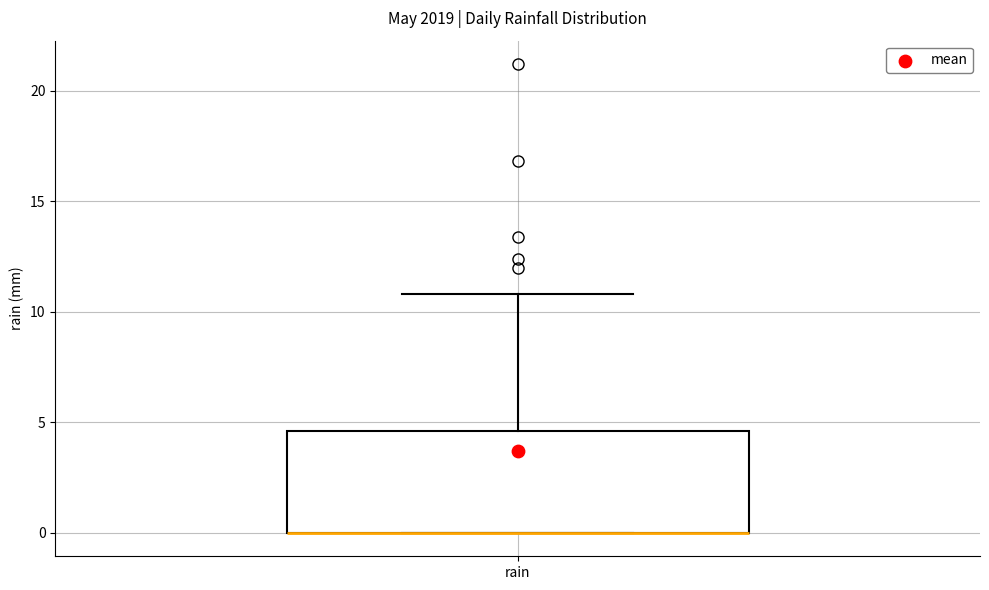

Where is the lower edge of the box for rain on the y-axis? The values are not printed on the chart, so give them approximately, as read against the axis.

0.0